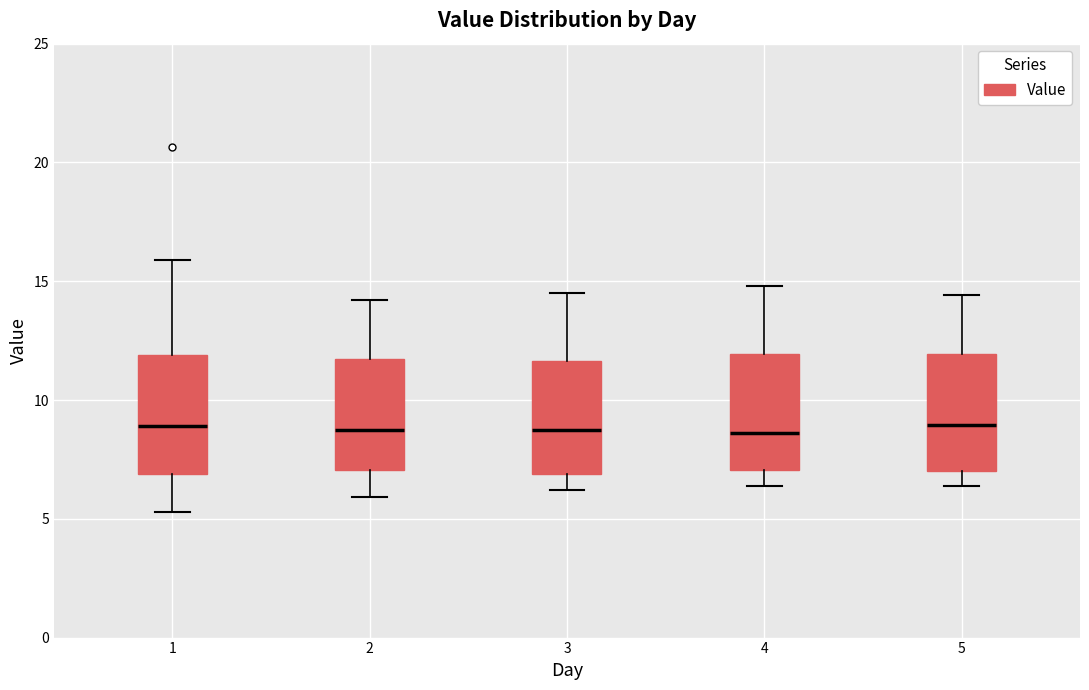

Reading left to right, read every box against the y-axis: the position of its median line, the range the box covers, and the ends of its whiskers. The values are not printed on the chart, so give them approximately, as read against the axis.

1: median 9.0, box 7.0 to 12.0, whiskers 5.5 to 16.0
2: median 9.0, box 7.0 to 11.5, whiskers 6.0 to 14.0
3: median 9.0, box 7.0 to 11.5, whiskers 6.0 to 14.5
4: median 8.5, box 7.0 to 12.0, whiskers 6.5 to 15.0
5: median 9.0, box 7.0 to 12.0, whiskers 6.5 to 14.5